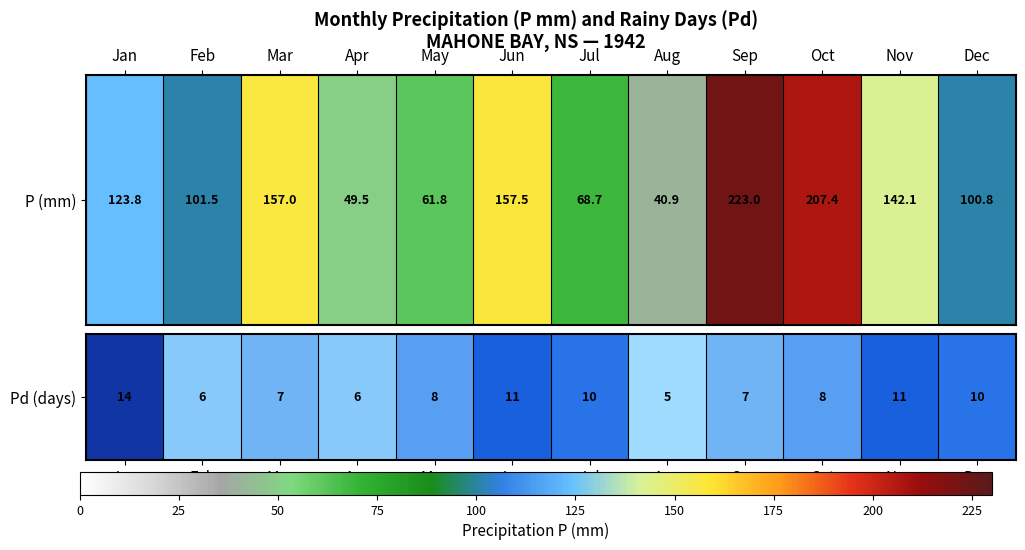

Rank the categories by value from lowest to highest.

Aug, Feb, Apr, Mar, Sep, May, Oct, Jul, Dec, Jun, Nov, Jan